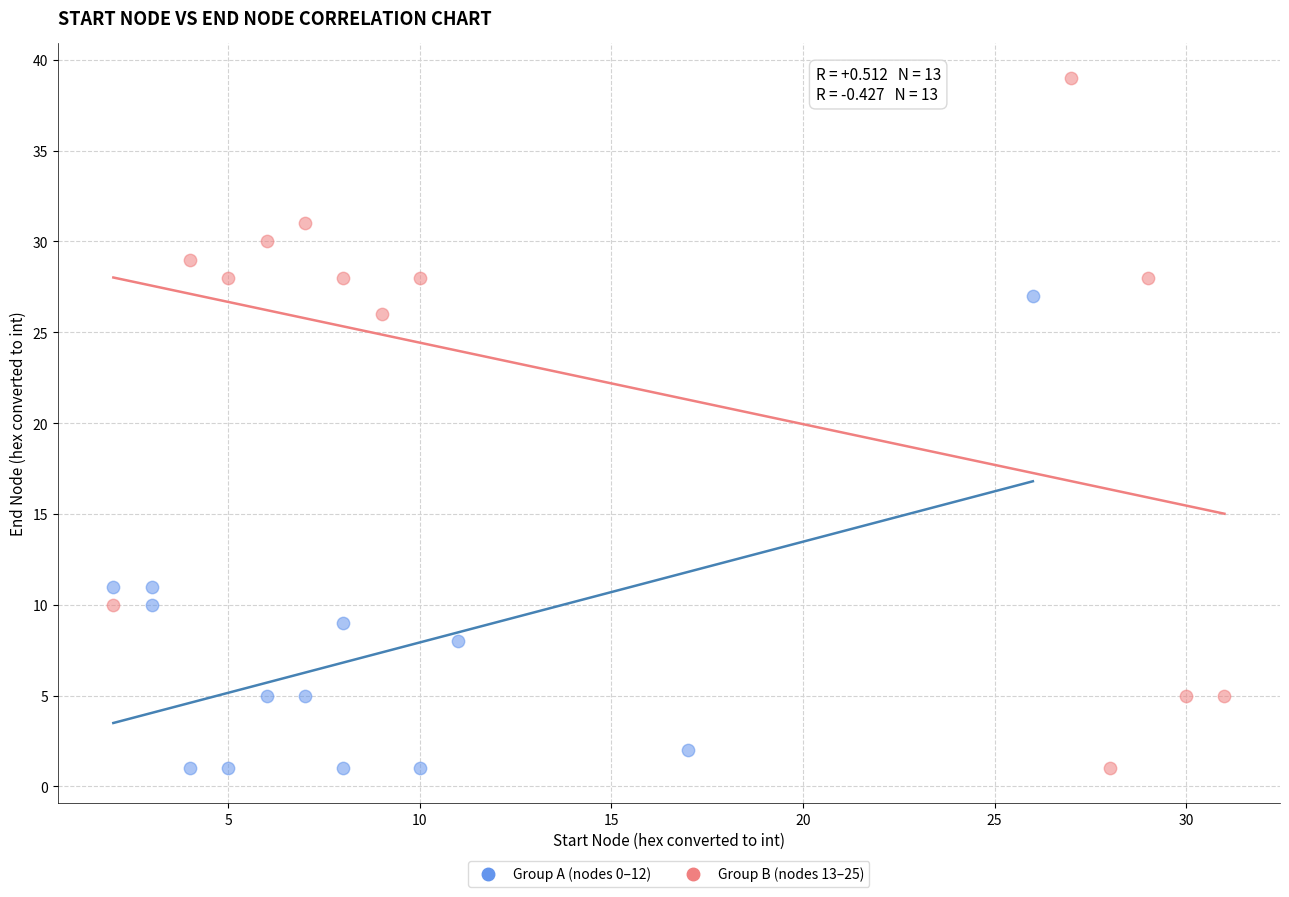

Which series has the widest spread of Y values?

Group B (nodes 13–25)